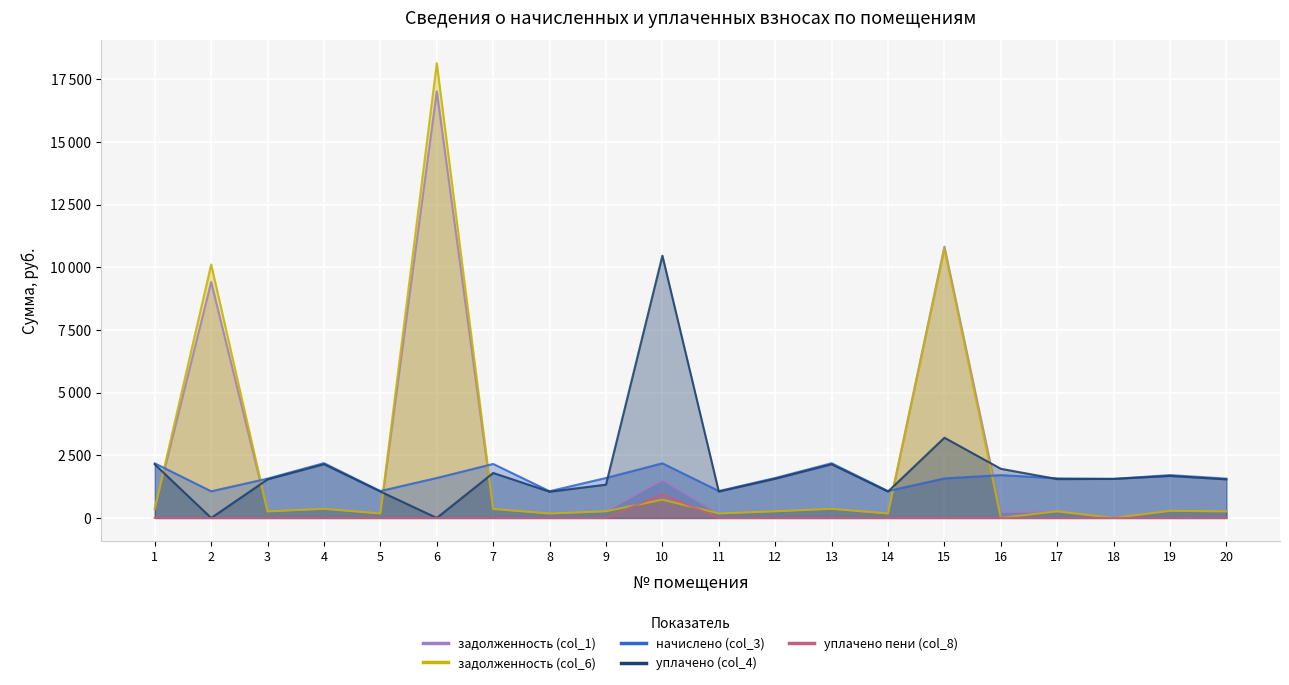

Reading left to right, extract all data points from this chart.

задолженность (col_1): 1=363.0	2=9410.8	3=261.3	4=364.2	5=178.8	6=17015.1	7=358.8	8=177.6	9=265.5	10=1510.7	11=178.8	12=265.5	13=363.6	14=178.8	15=10822.8	16=219.3	17=263.1	18=0.0	19=284.6	20=261.3
задолженность (col_6): 1=363.0	2=10110.5	3=261.3	4=364.2	5=178.8	6=18140.5	7=358.8	8=177.6	9=265.5	10=728.5	11=178.8	12=265.5	13=363.6	14=178.8	15=10748.3	16=0.0	17=263.1	18=0.0	19=284.6	20=261.3
начислено (col_3): 1=2177.9	2=1062.1	3=1568.0	4=2185.1	5=1072.8	6=1593.1	7=2152.8	8=1065.7	9=1593.1	10=2177.9	11=1072.8	12=1593.1	13=2181.5	14=1072.8	15=1575.1	16=1707.9	17=1578.7	18=1557.2	19=1707.9	20=1568.0
уплачено (col_4): 1=2136.7	2=0.0	3=1538.3	4=2143.7	5=1052.5	6=0.0	7=1794.0	8=1045.5	9=1327.5	10=10459.8	11=1052.5	12=1562.9	13=2140.1	14=1052.5	15=3200.0	16=1960.2	17=1548.8	18=1557.2	19=1675.5	20=1538.3
уплачено пени (col_8): 1=0.0	2=0.0	3=0.0	4=0.0	5=0.0	6=0.0	7=0.0	8=0.0	9=0.0	10=955.0	11=0.0	12=0.0	13=0.0	14=0.0	15=0.0	16=0.0	17=0.0	18=0.0	19=0.0	20=0.0